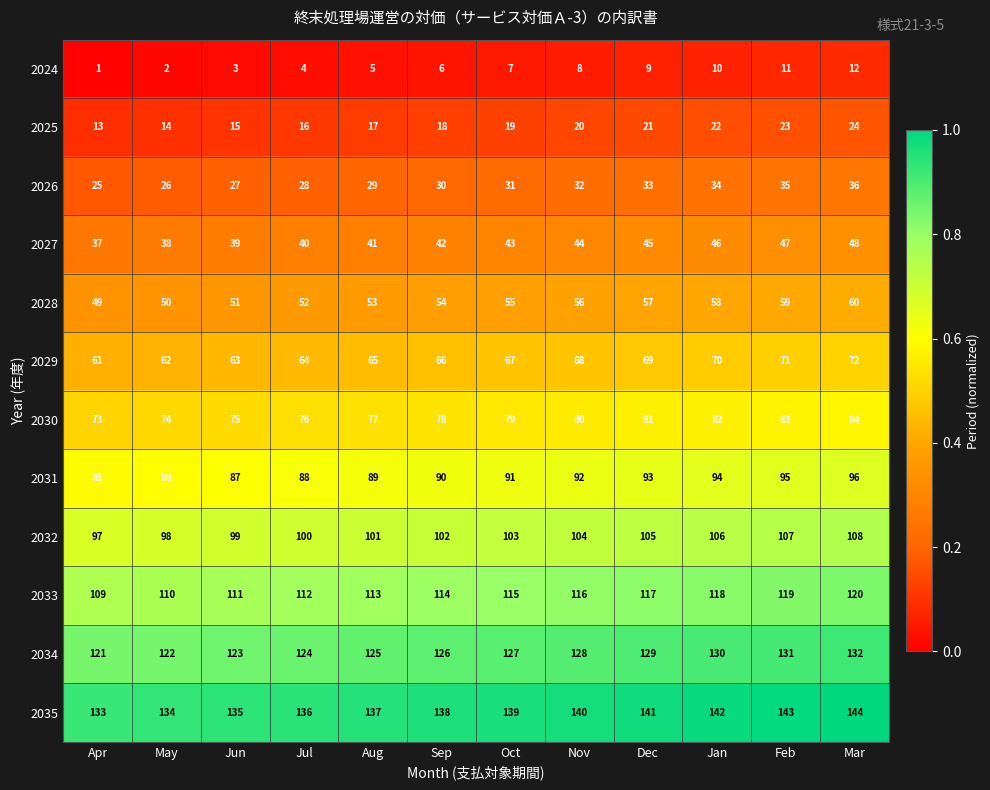

What is the highest value of the 2026 series?

36